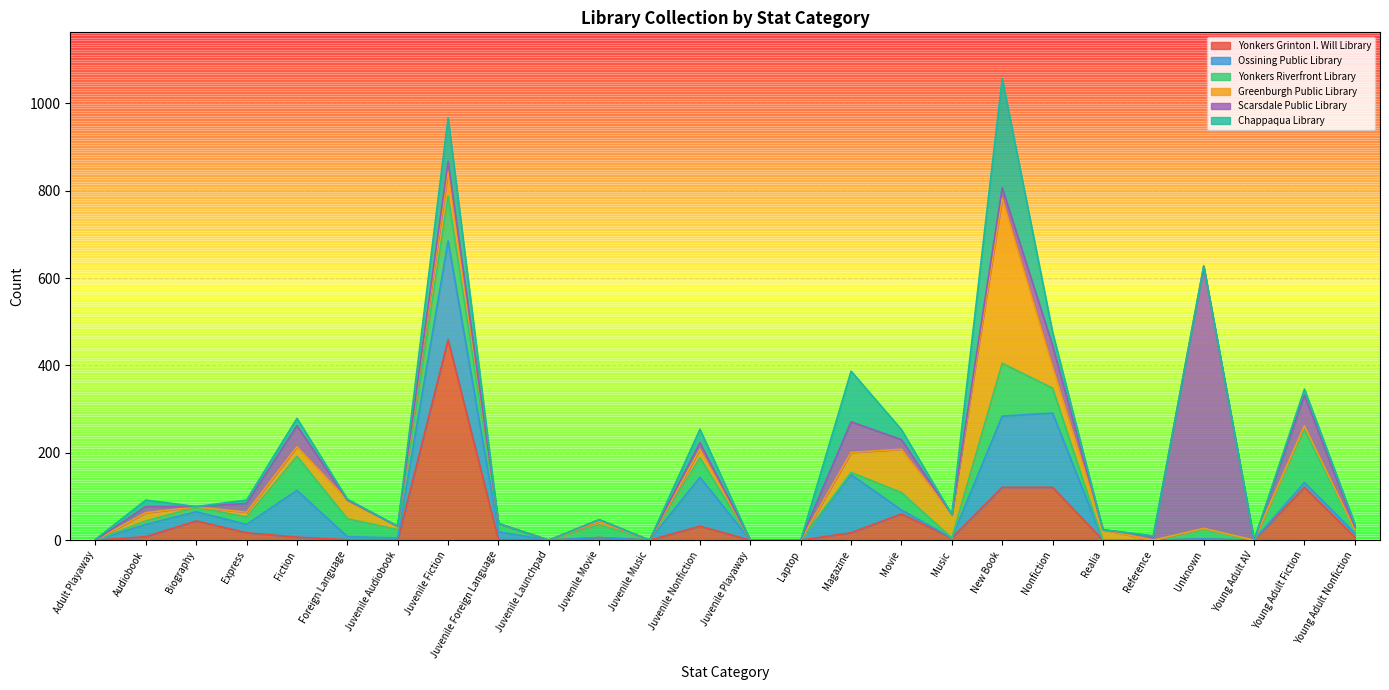

What is the highest value of the Yonkers Grinton I. Will Library series?

459